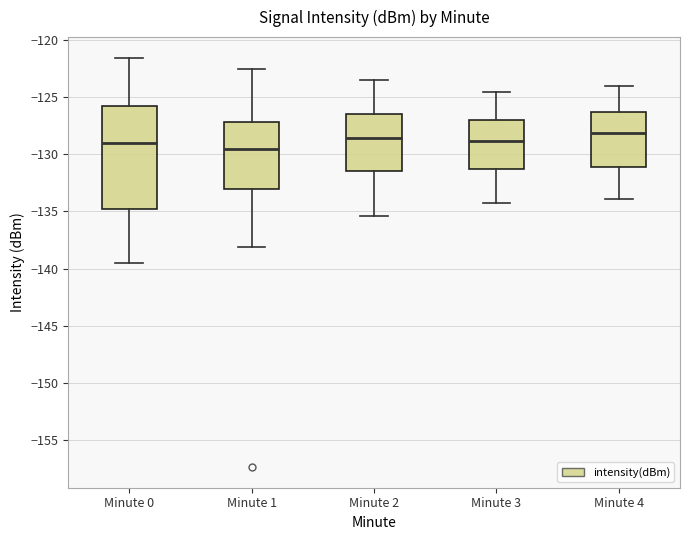

Reading left to right, read every box against the y-axis: the position of its median line, the range the box covers, and the ends of its whiskers. The values are not printed on the chart, so give them approximately, as read against the axis.

Minute 0: median -129.0, box -134.5 to -126.0, whiskers -139.5 to -121.5
Minute 1: median -129.5, box -133.0 to -127.0, whiskers -138.0 to -122.5
Minute 2: median -128.5, box -131.5 to -126.5, whiskers -135.5 to -123.5
Minute 3: median -129.0, box -131.5 to -127.0, whiskers -134.5 to -124.5
Minute 4: median -128.0, box -131.0 to -126.5, whiskers -134.0 to -124.0